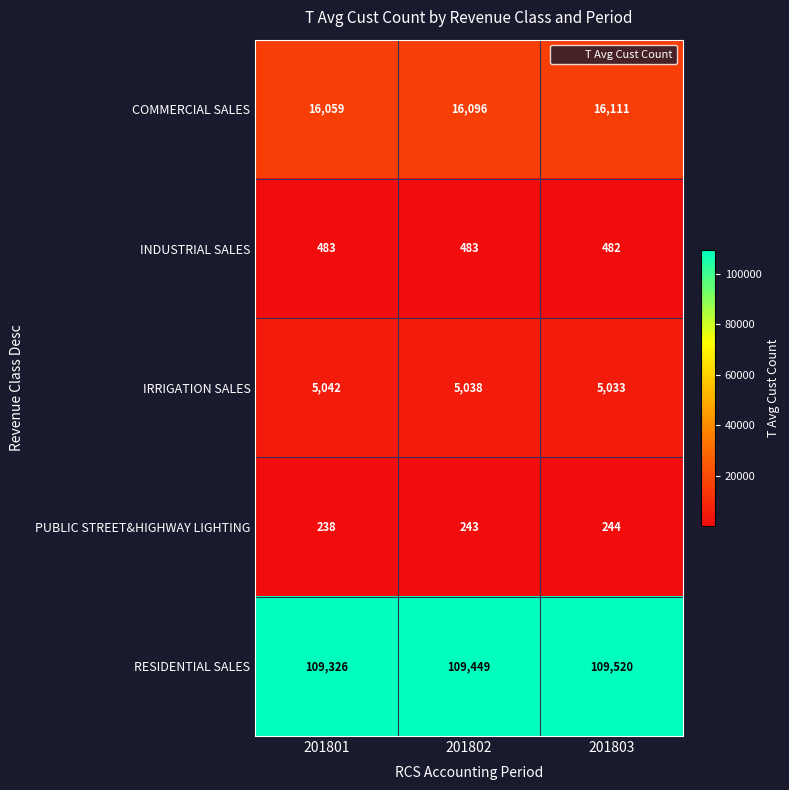

What is the sum of all INDUSTRIAL SALES values?

1448